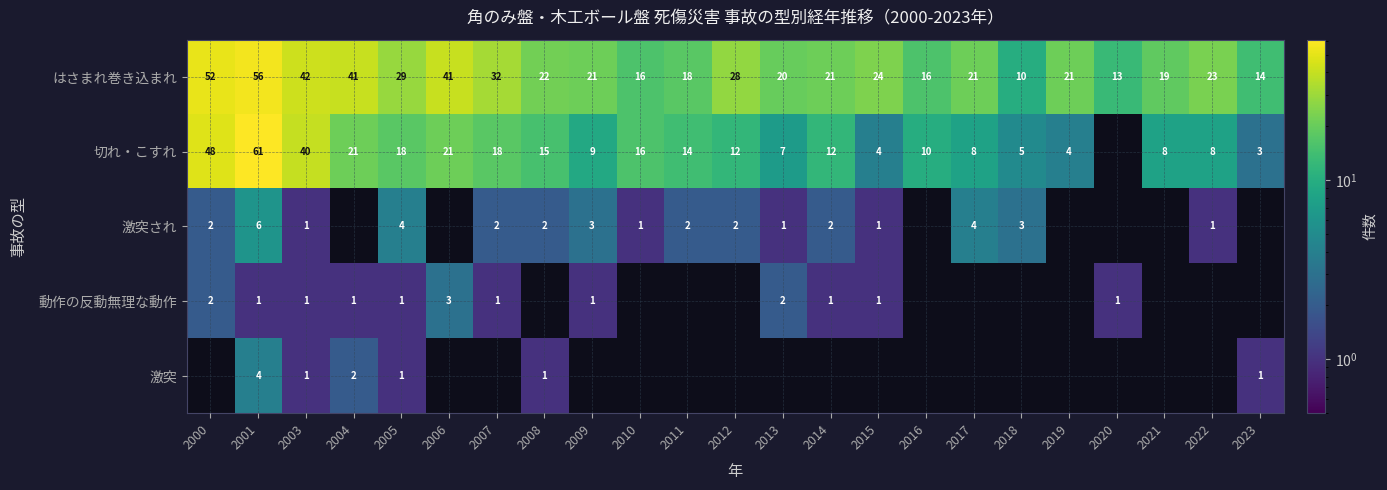

What is the minimum value for はさまれ巻き込まれ?

10